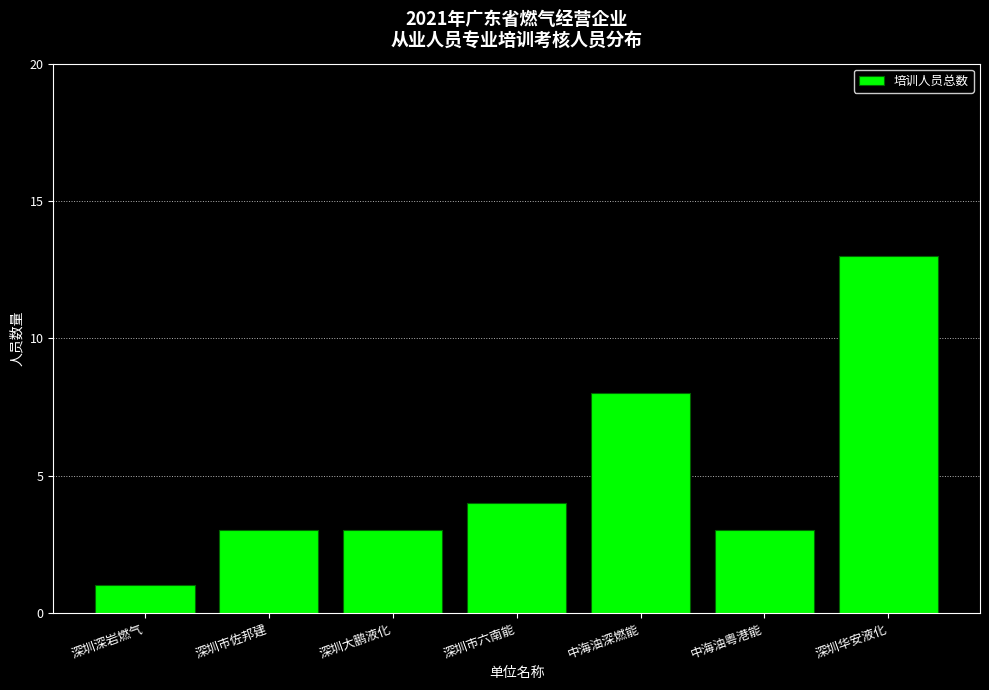

Reading right to left, transcribe all the data shown in this chart.

深圳华安液化=13	中海油粤港能=3	中海油深燃能=8	深圳市六南能=4	深圳大鹏液化=3	深圳市佐邦建=3	深圳深岩燃气=1